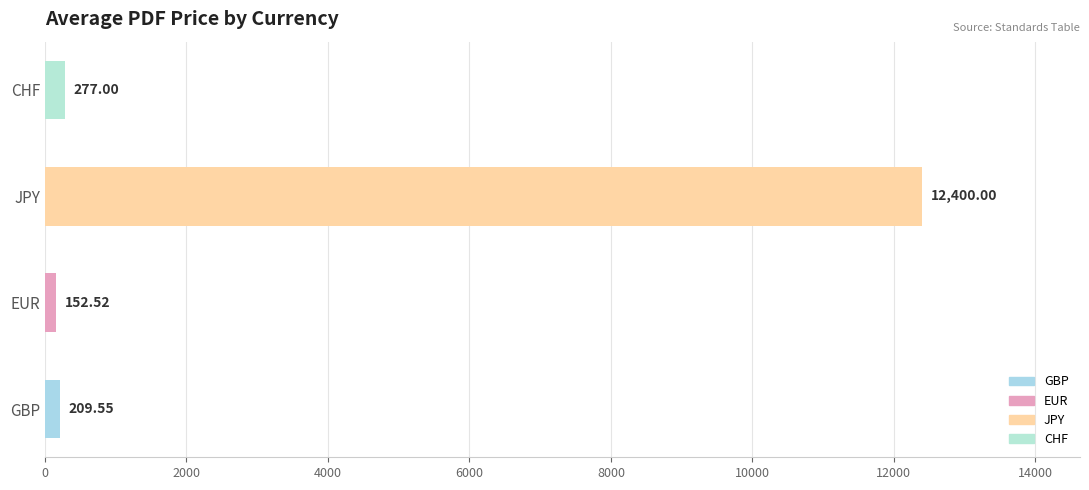

List the labels in order of value, smallest first.

EUR, GBP, CHF, JPY